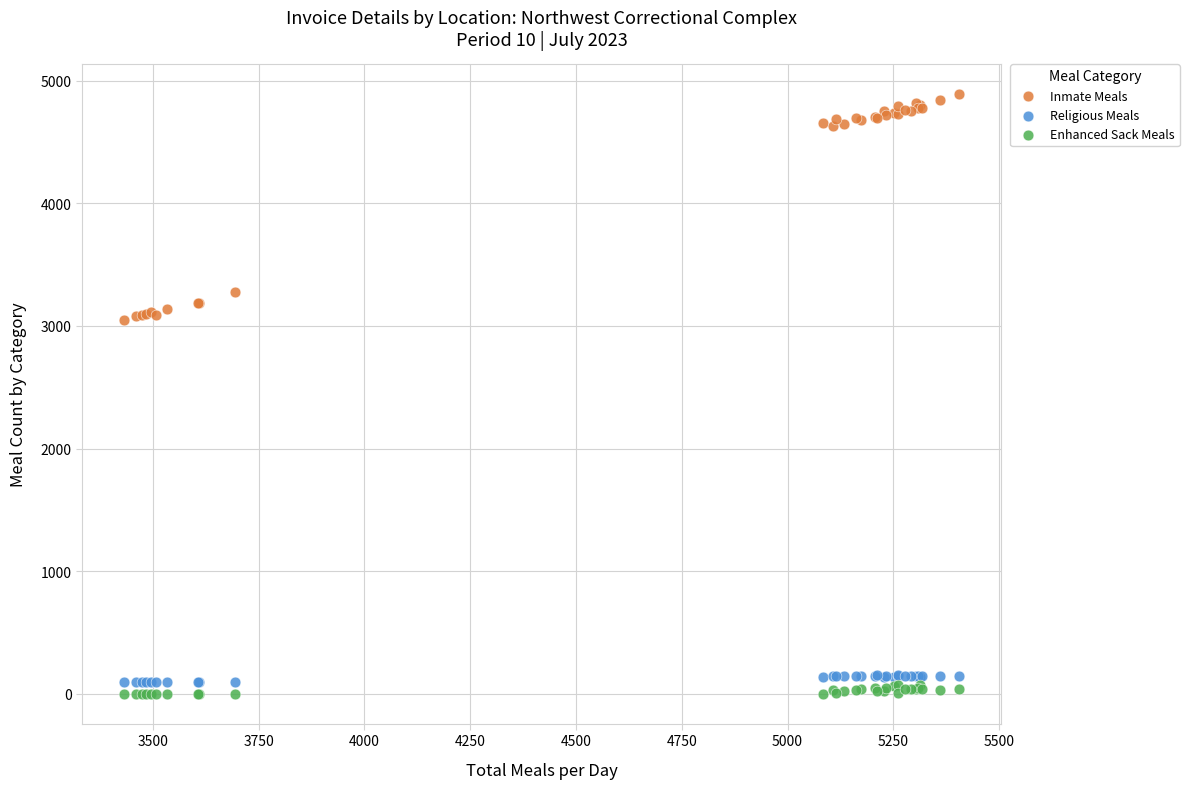

Which series contains the highest Y value?

Inmate Meals